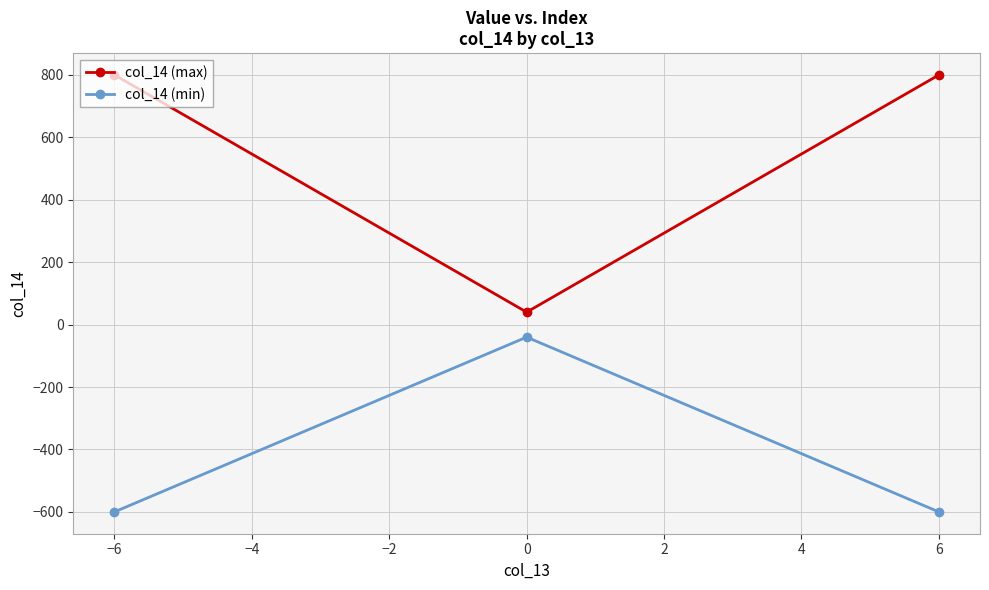

What is the maximum value shown in the chart?

800